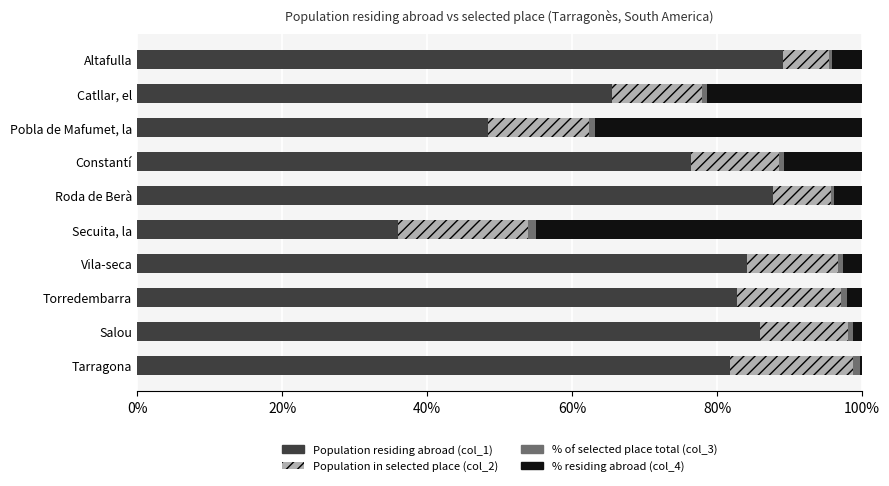

Is it true that Population residing abroad (col_1) equals 146.2 at Roda de Berà?

False